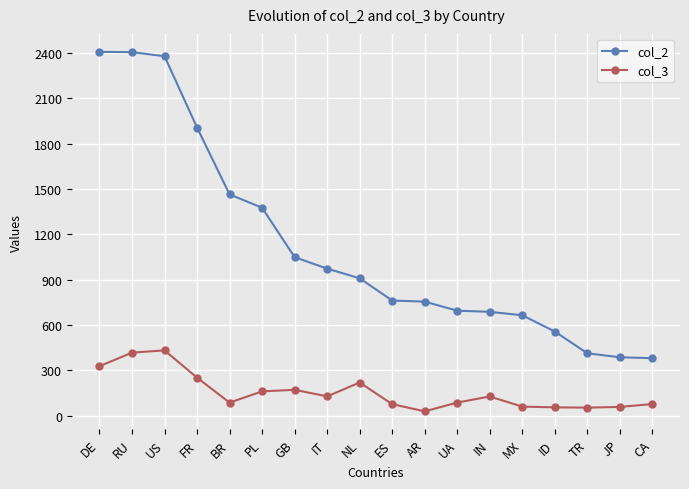

Which category has the lowest value in the col_3 series?

AR